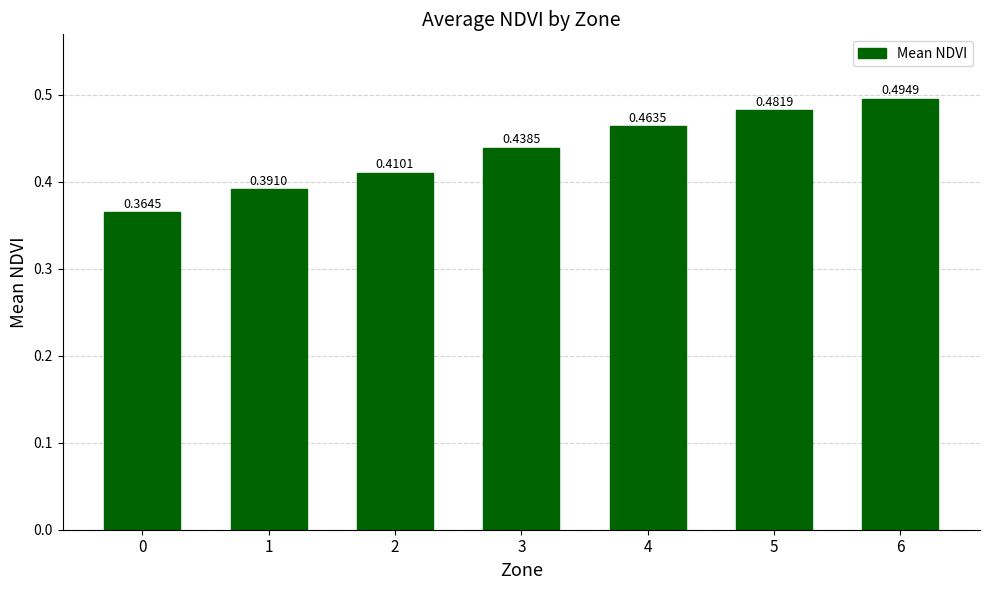

Is it true that the value at 2 is 0.7?

False